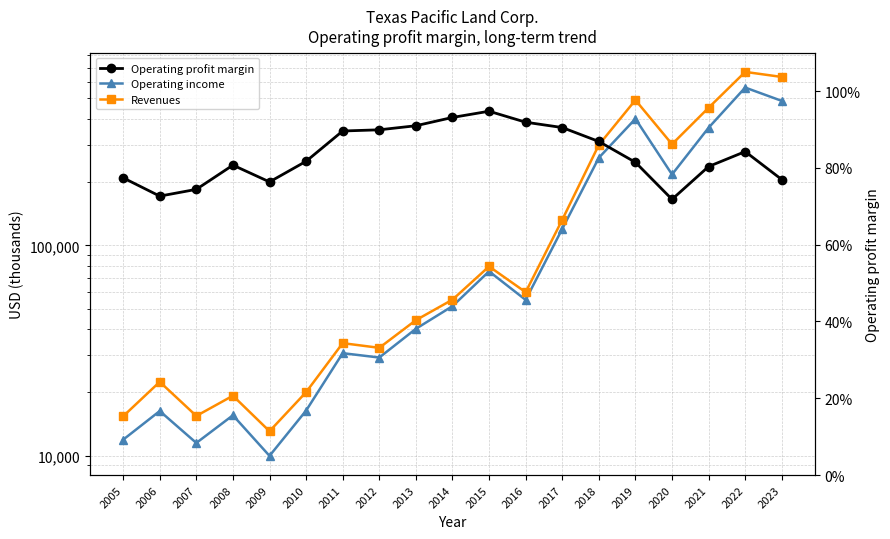

True or false: Operating profit margin and Revenues cross at least once.

False